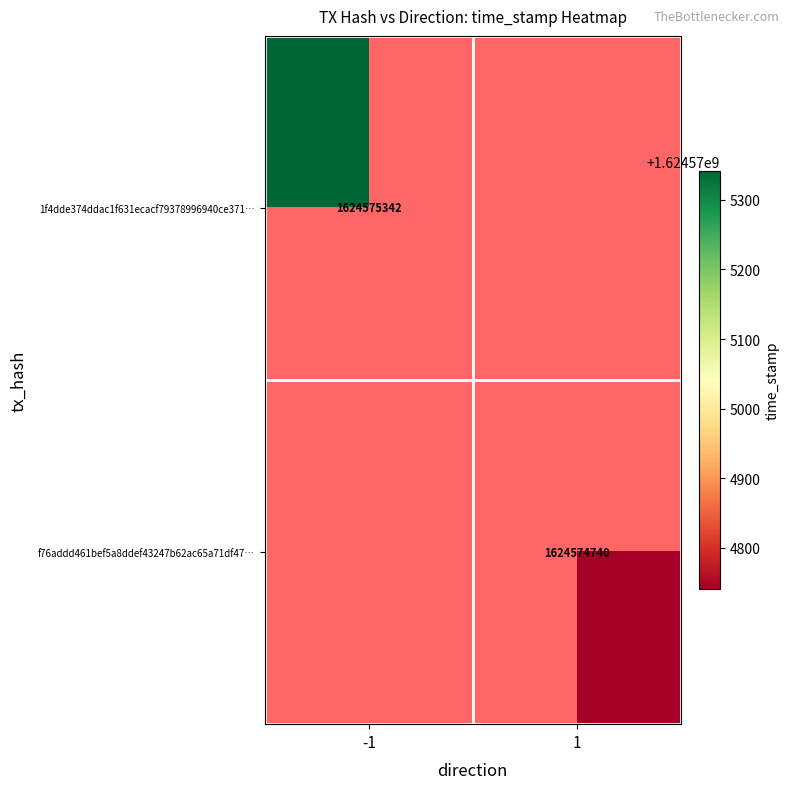

Reading right to left, extract all data points from this chart.

1f4dde374ddac1f631ecacf79378996940ce371: 1=1624575342	0=-1
f76addd461bef5a8ddef43247b62ac65a71df47: 1=1624574740	0=1